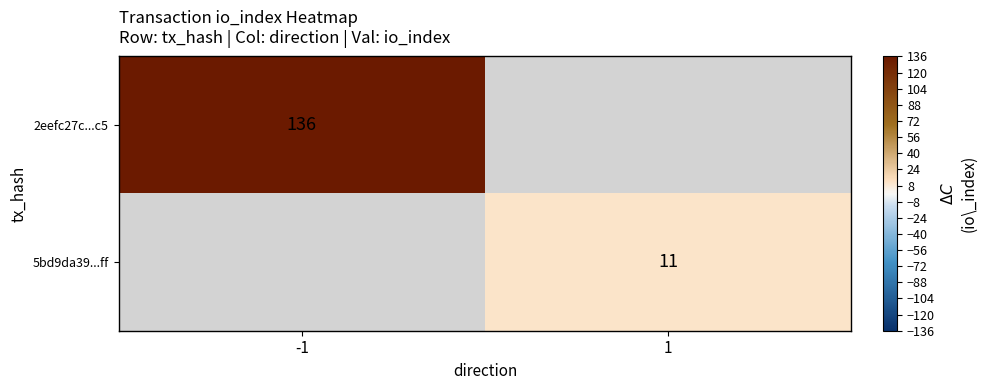

Is the value of 2eefc27c...c5 at -1 greater than the value of 5bd9da39...ff at 1?

Yes